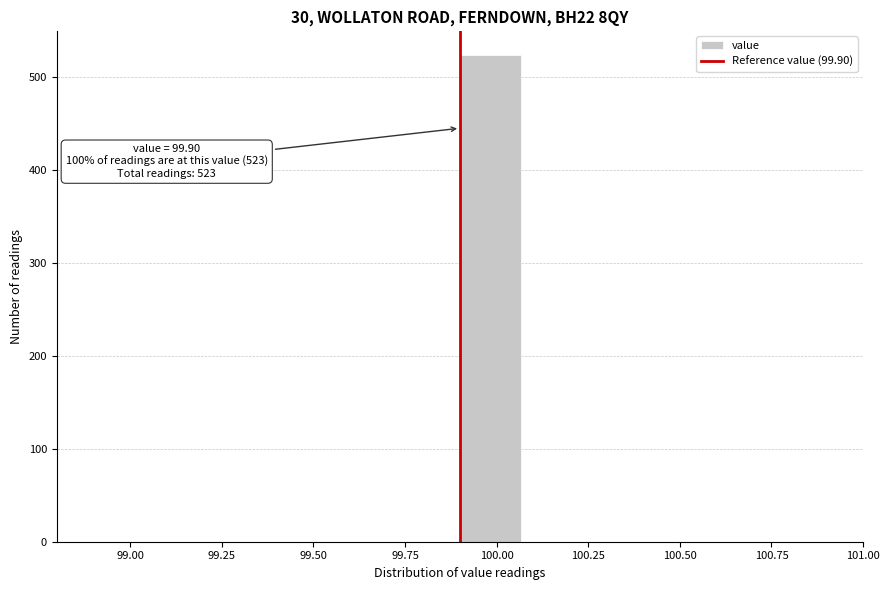

Read against the x-axis, roughly where is the centre of the tallest bar?

100.00